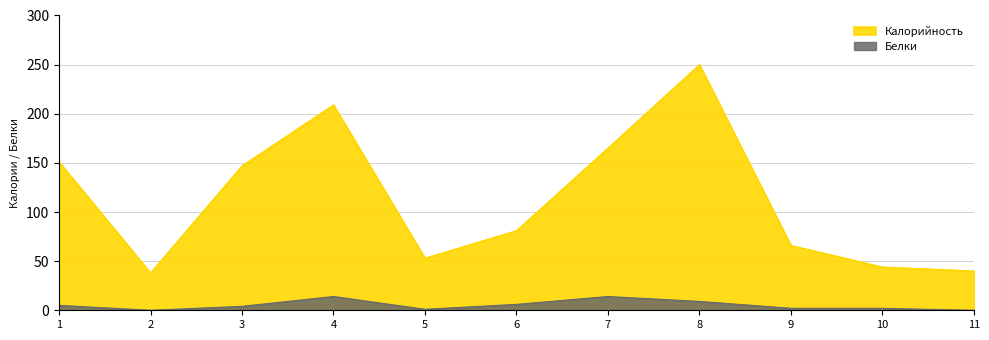

Reading left to right, list all the values displayed in this chart.

Калорийность: 151	38	147	209	53	81	165	250	66	44	40
Белки: 5	0	4	14	1	6	14	9	2	2	0